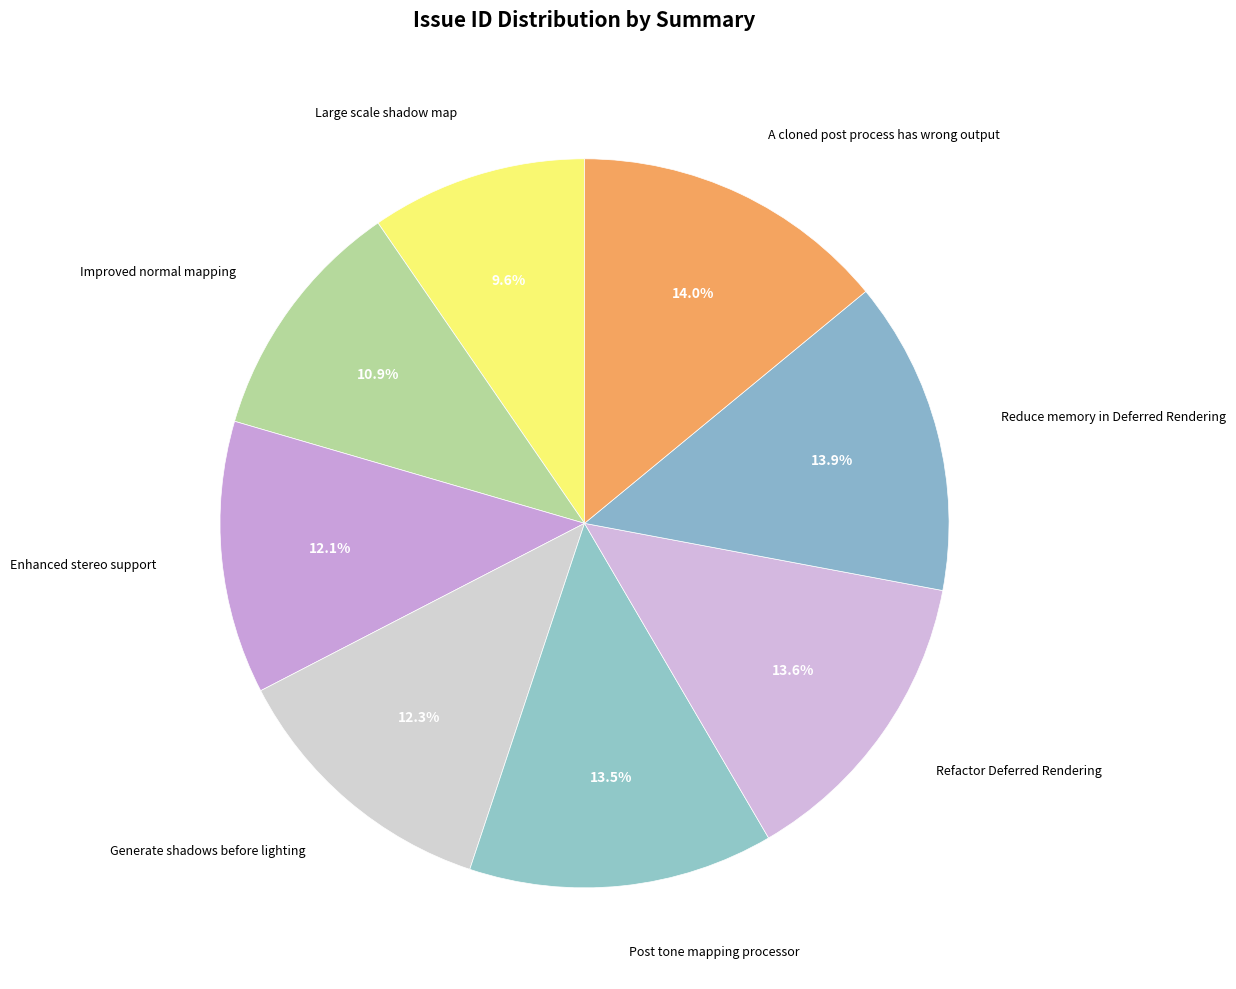

How many segments does this pie chart have?

8